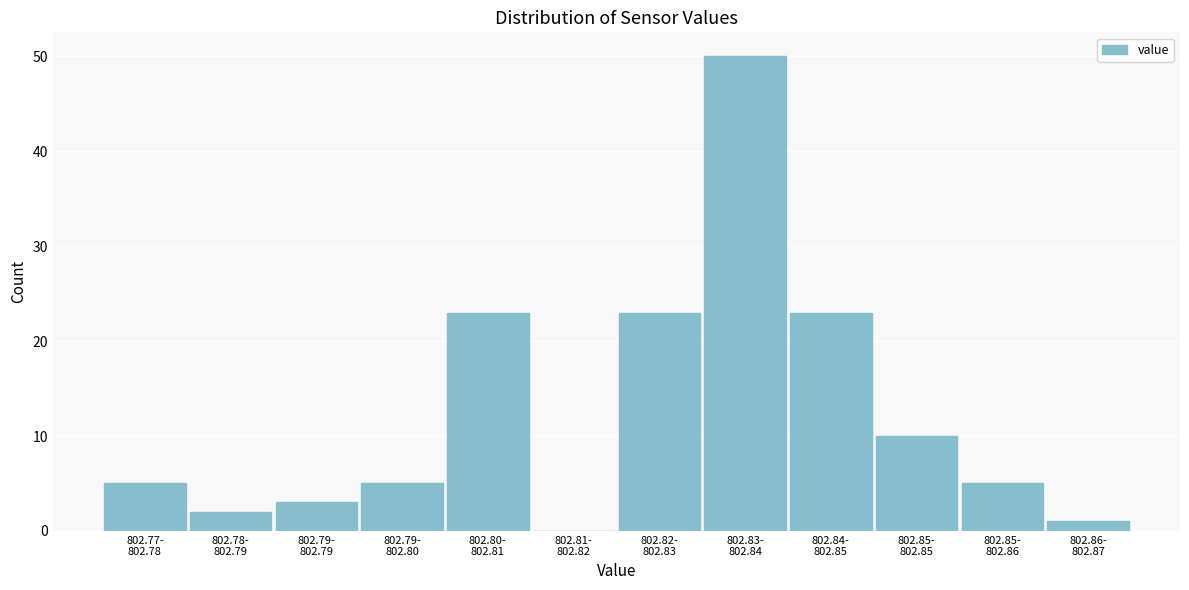

What is the greatest value displayed?

50